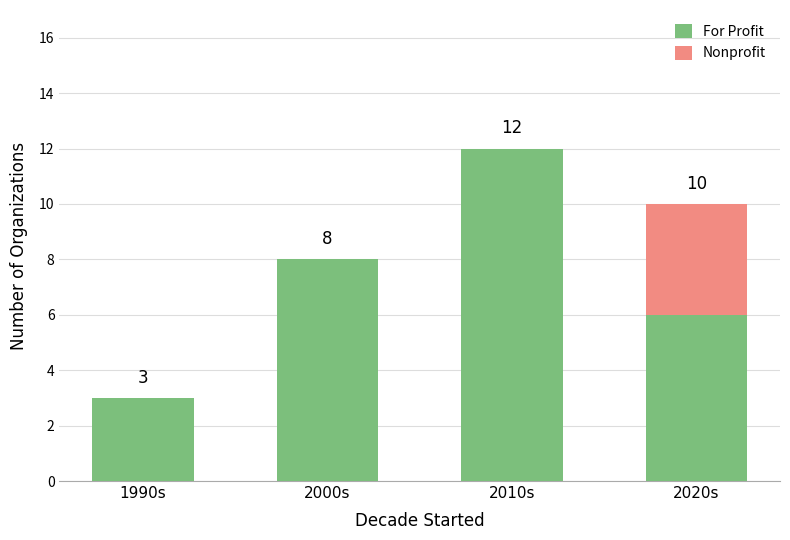

Are the bars grouped side by side (vs. stacked)?

No